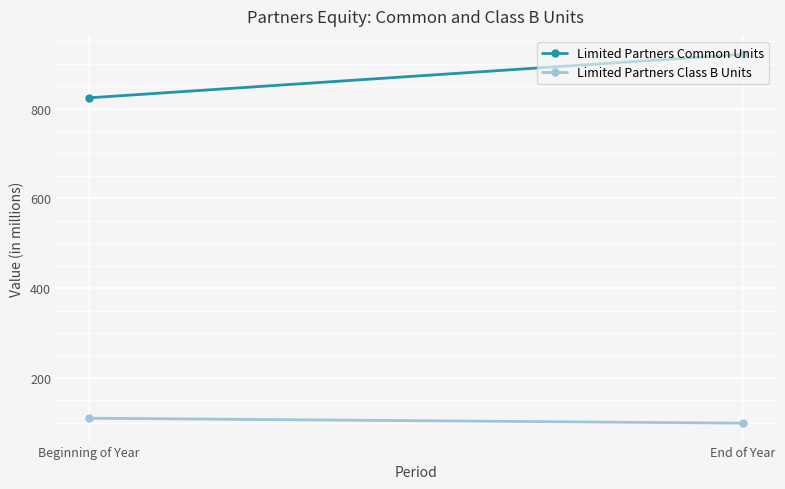

What is the value of the Limited Partners Class B Units point at the 2nd from the left?

99